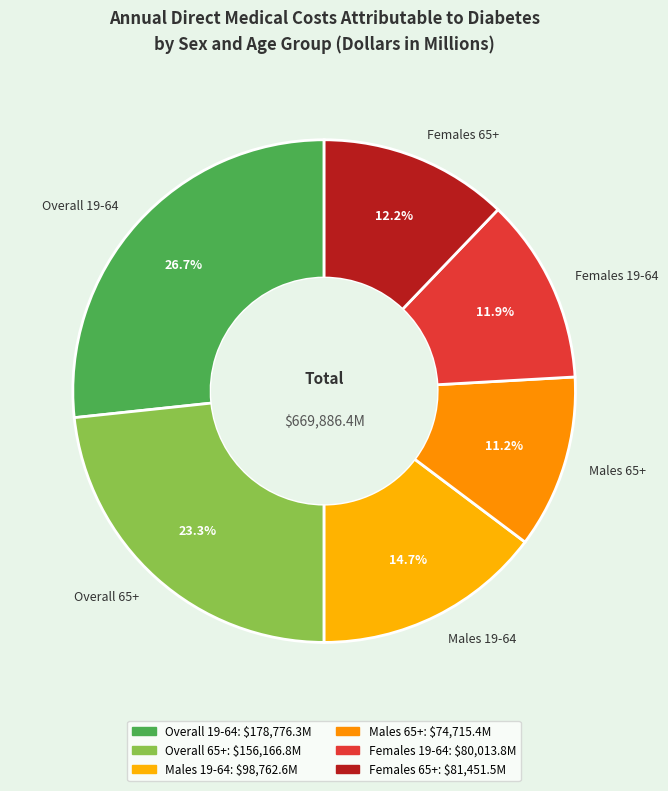

Which has a higher value, Males 19-64 or Overall 65+?

Overall 65+